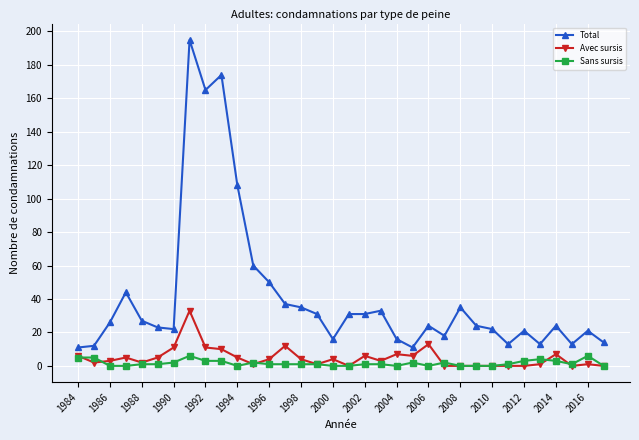

What is the value of the Total point at the 4th from the left?

44